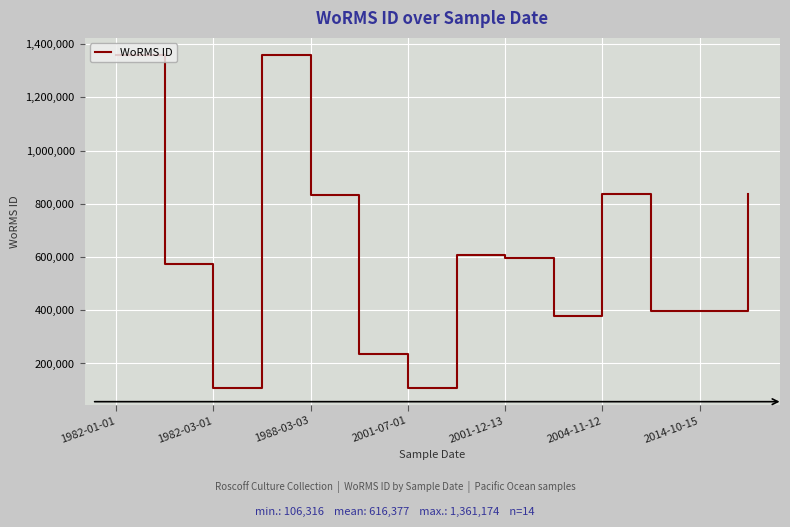

What is the smallest value displayed?

106316